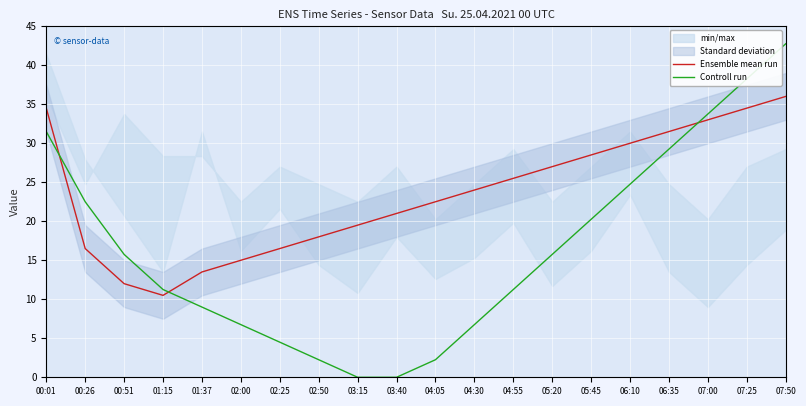

List the series in order of their overall mean, highest first.

Ensemble mean run, Controll run